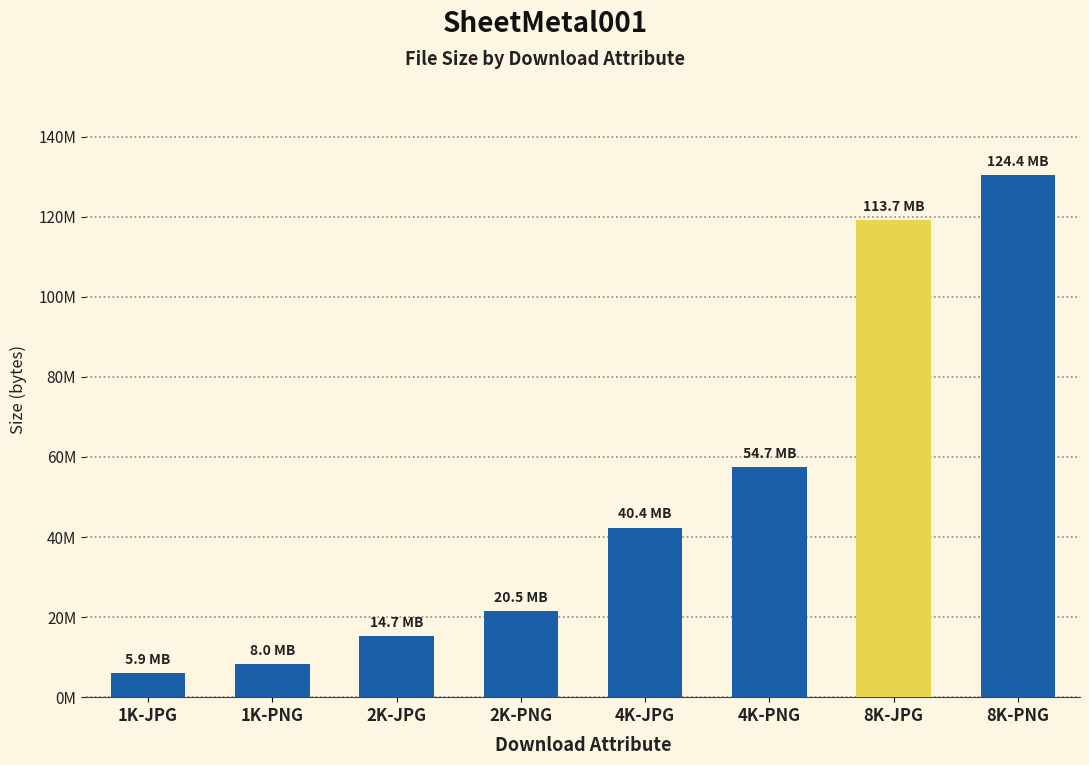

Rank the categories by value from highest to lowest.

8K-PNG, 8K-JPG, 4K-PNG, 4K-JPG, 2K-PNG, 2K-JPG, 1K-PNG, 1K-JPG